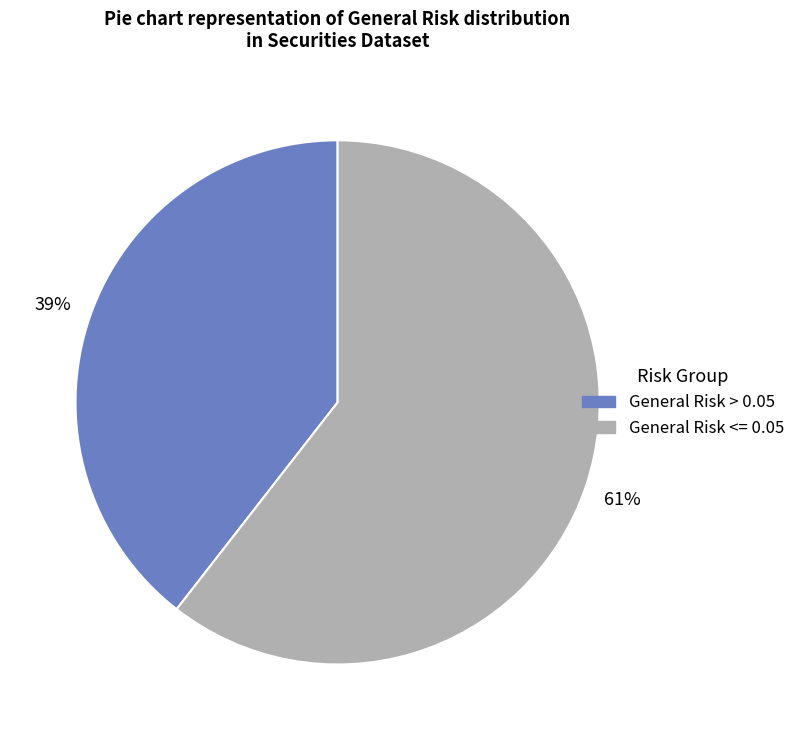

To the nearest percent, what is the average slice percentage?

50%